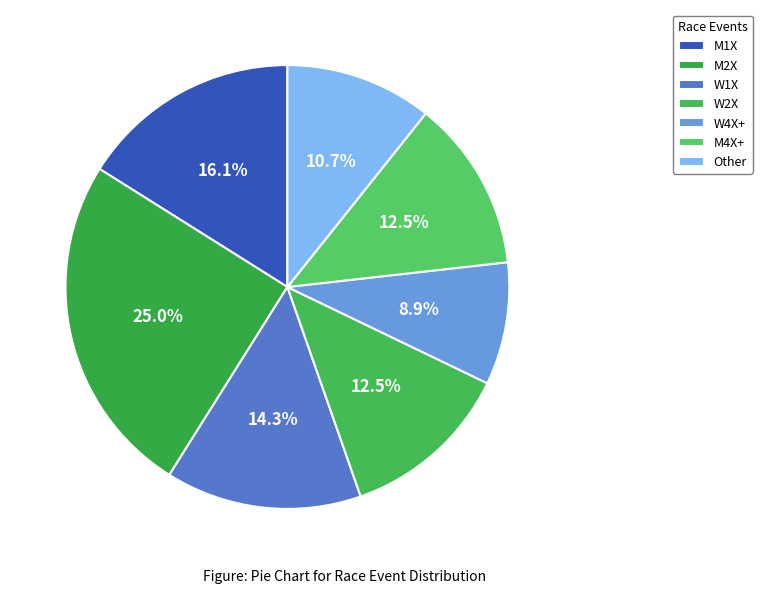

Combined, do W1X and M1X account for over 50%?

No